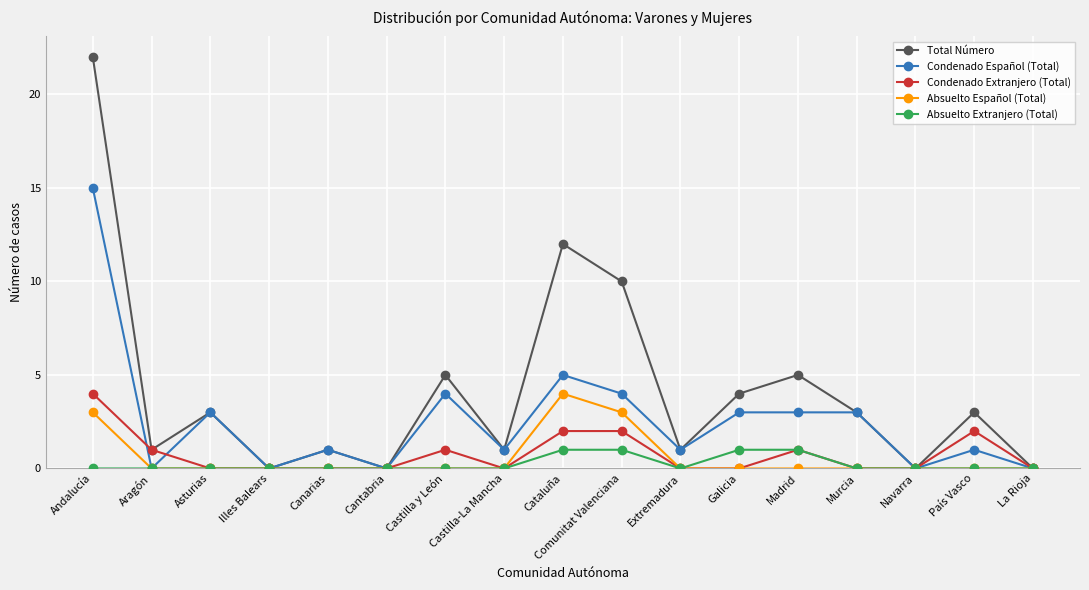

Reading left to right, list all the values displayed in this chart.

Total Número: 22	1	3	0	1	0	5	1	12	10	1	4	5	3	0	3	0
Condenado Español (Total): 15	0	3	0	1	0	4	1	5	4	1	3	3	3	0	1	0
Condenado Extranjero (Total): 4	1	0	0	0	0	1	0	2	2	0	0	1	0	0	2	0
Absuelto Español (Total): 3	0	0	0	0	0	0	0	4	3	0	0	0	0	0	0	0
Absuelto Extranjero (Total): 0	0	0	0	0	0	0	0	1	1	0	1	1	0	0	0	0